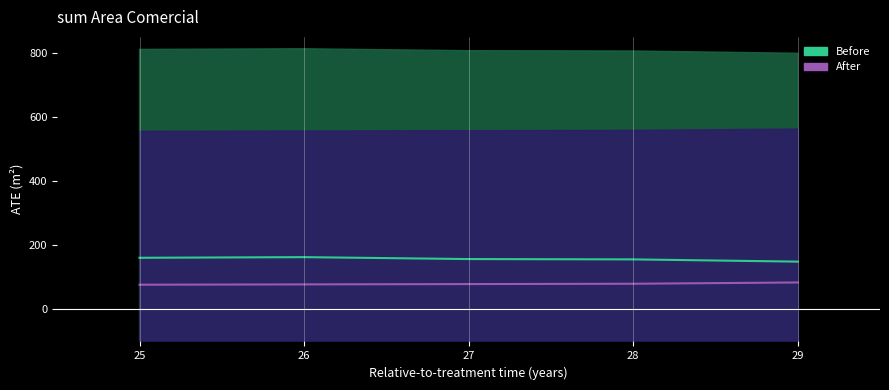

What is the difference between the maximum and second lowest values in the After series?

6